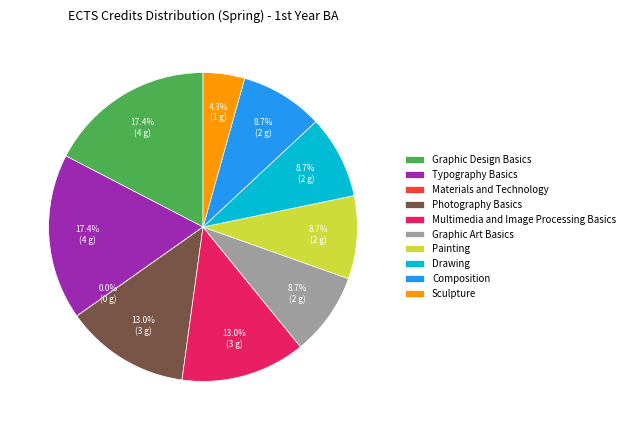

What is the total percentage of Composition and Multimedia and Image Processing Basics?

21.7%